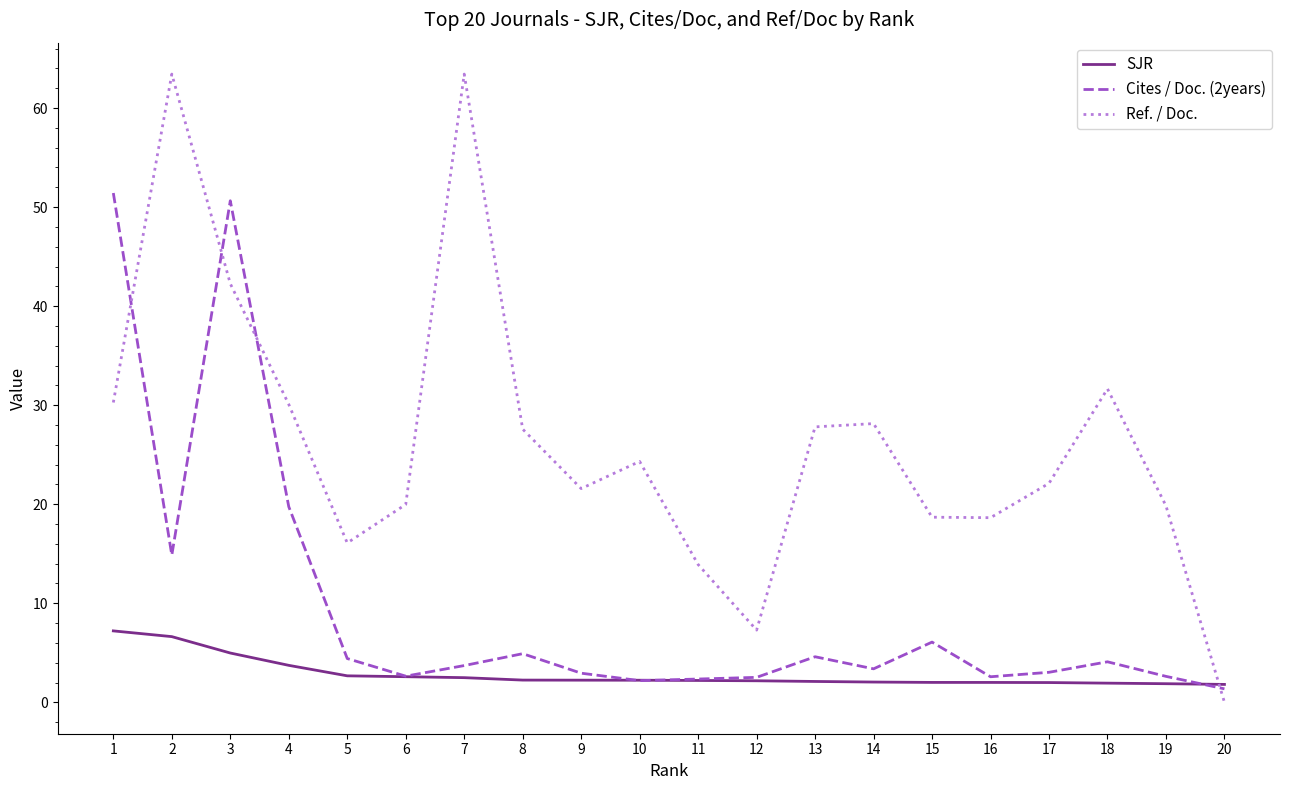

Between 3 and 18, which series saw the biggest shift?

Cites / Doc. (2years)